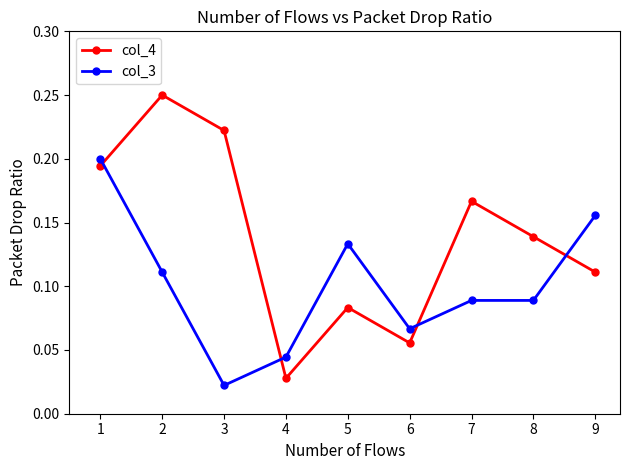

At which category does col_3 reach its first local valley?

3